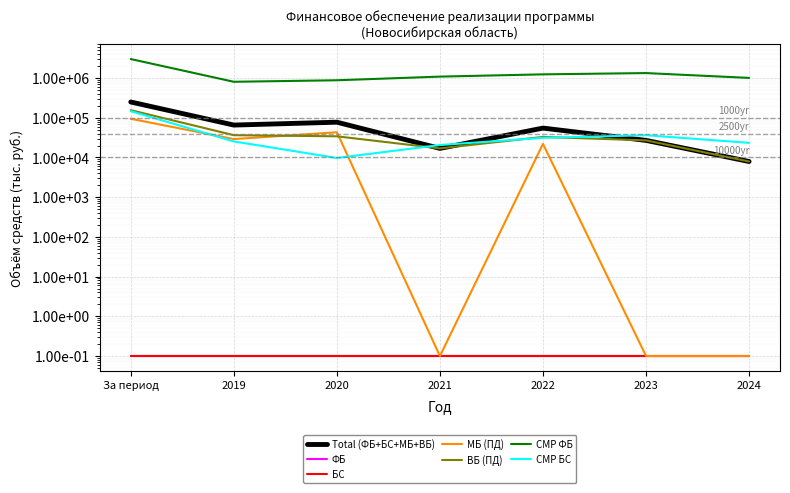

Which category has the highest value in the СМР ФБ series?

За период